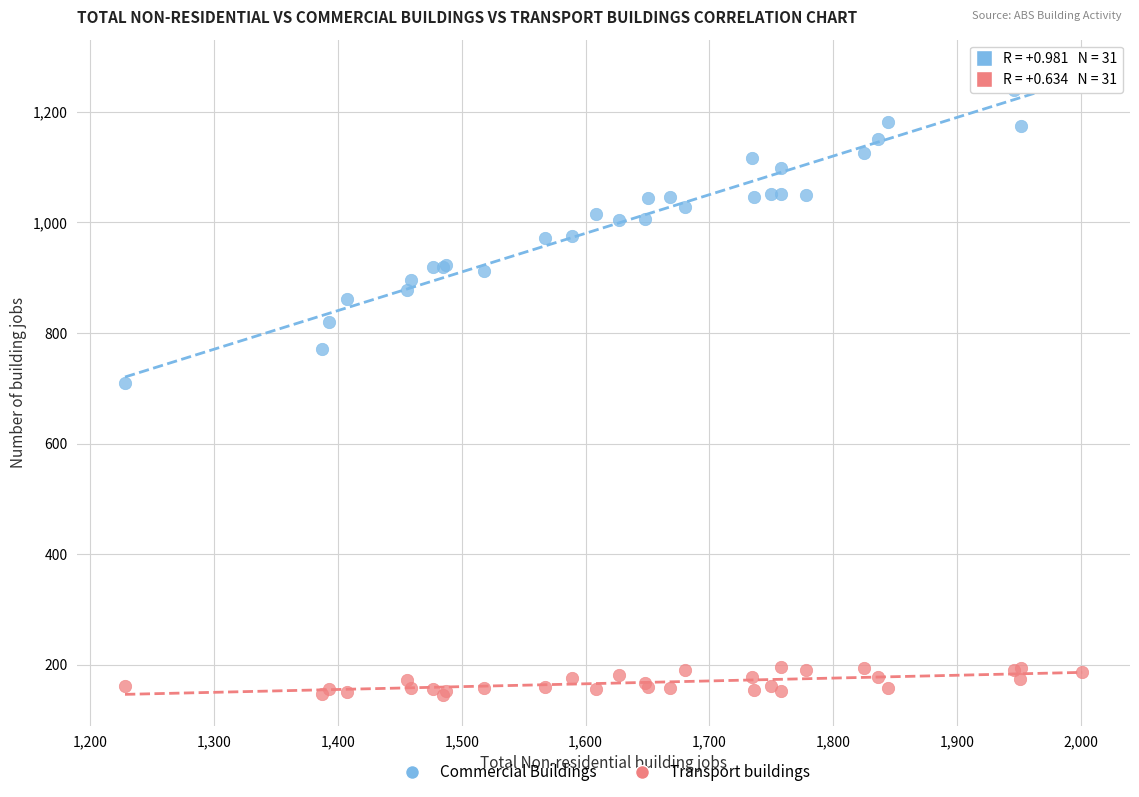

Which series contains the lowest Y value?

Transport buildings